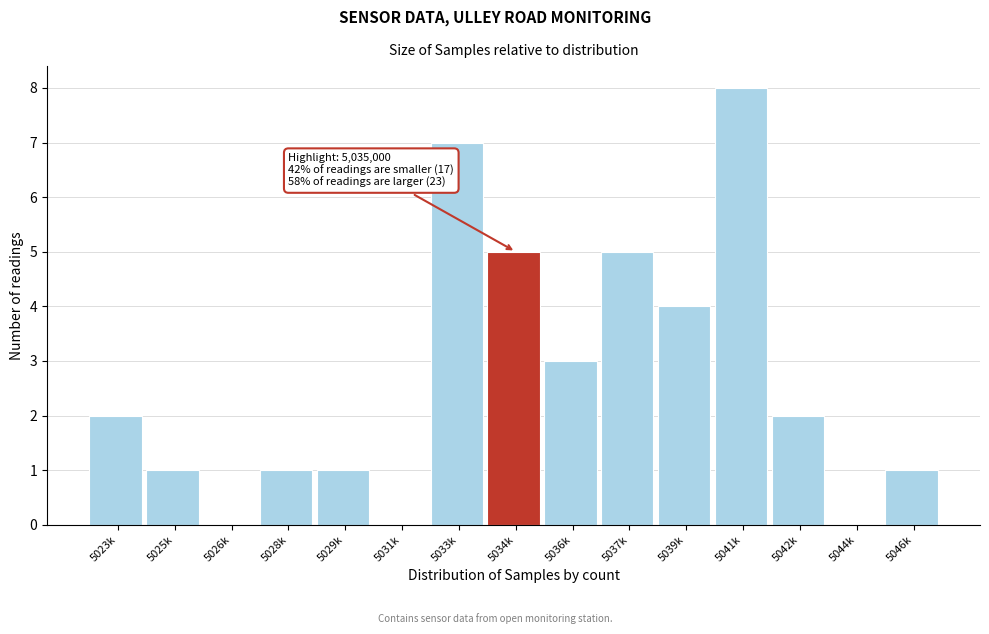

Reading left to right, what are all the values shown in this chart?

5023k=2	5025k=1	5026k=0	5028k=1	5029k=1	5031k=0	5033k=7	5034k=5	5036k=3	5037k=5	5039k=4	5041k=8	5042k=2	5044k=0	5046k=1